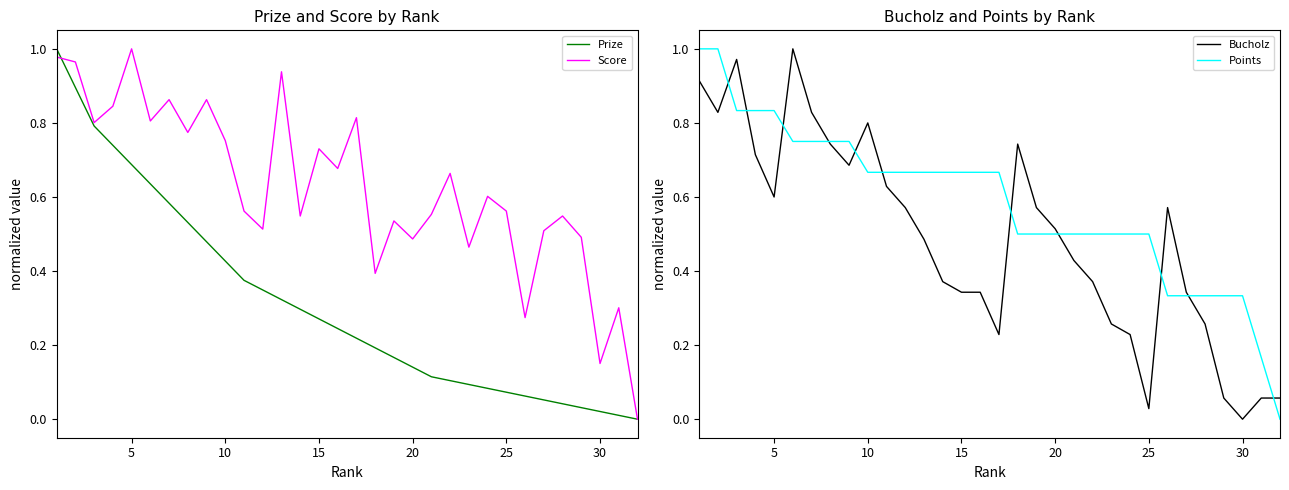

What is the greatest value displayed?

1.0